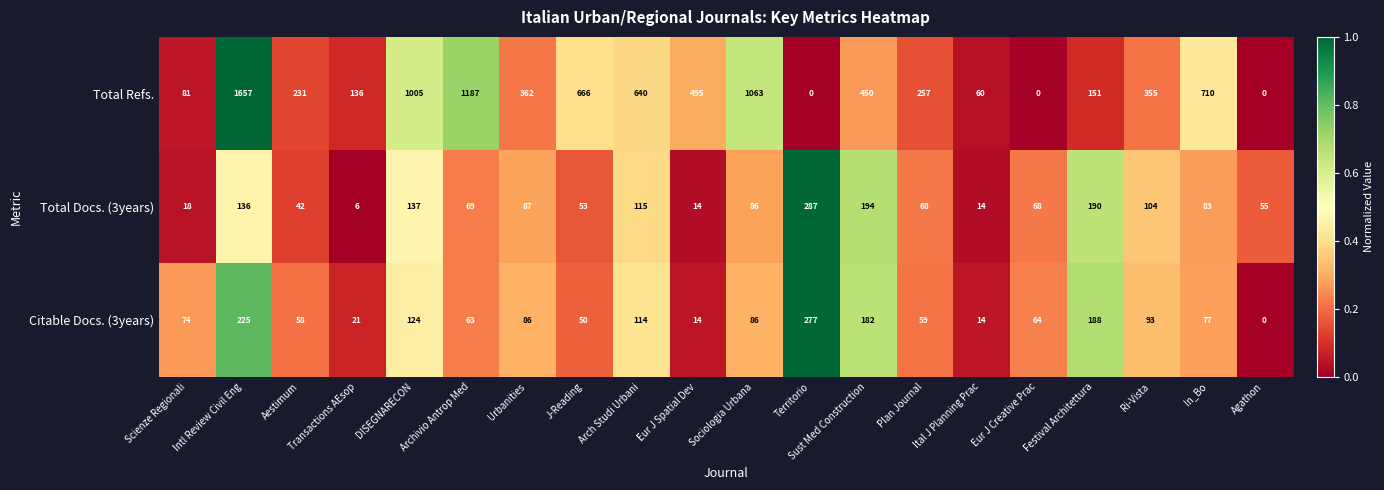

Which series has the largest total across all categories?

Total Refs.